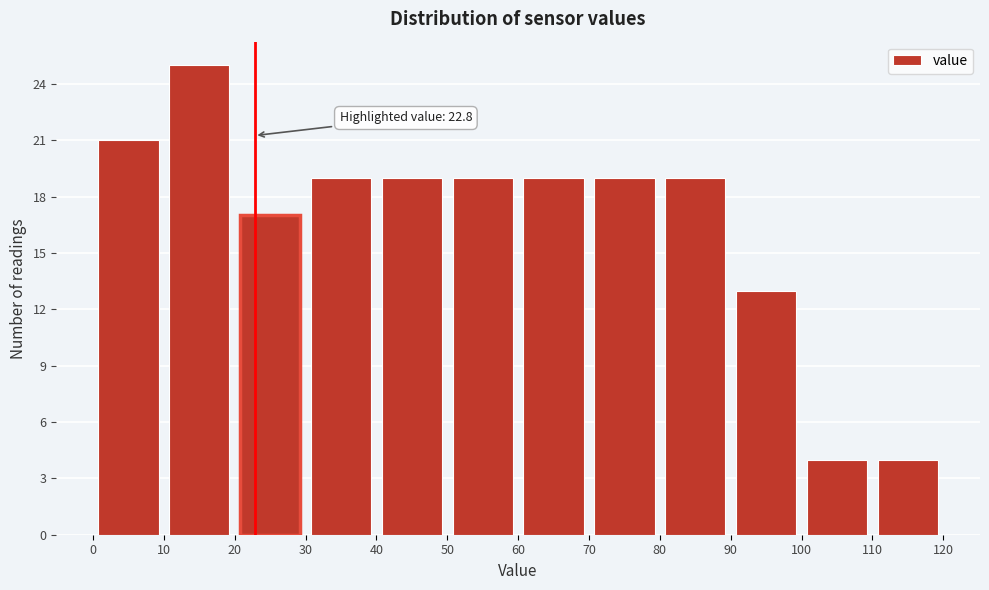

Which range on the x-axis has the tallest bar?

10 to 20